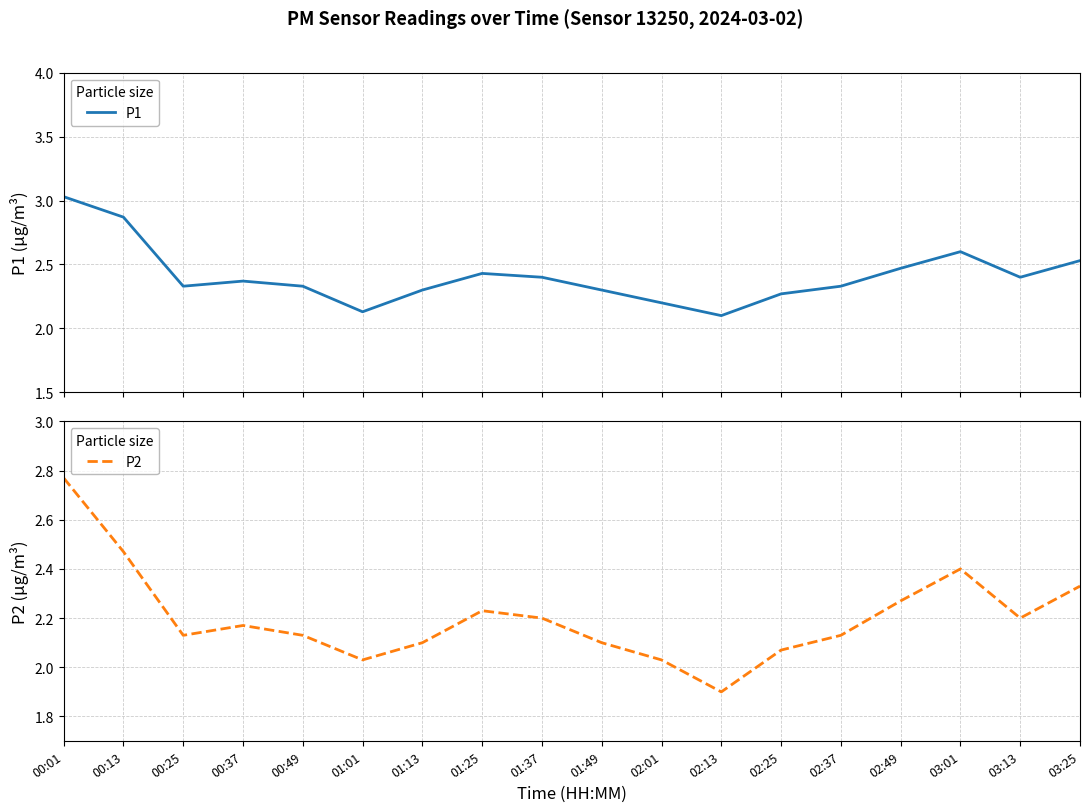

Which series has the largest total across all categories?

P1